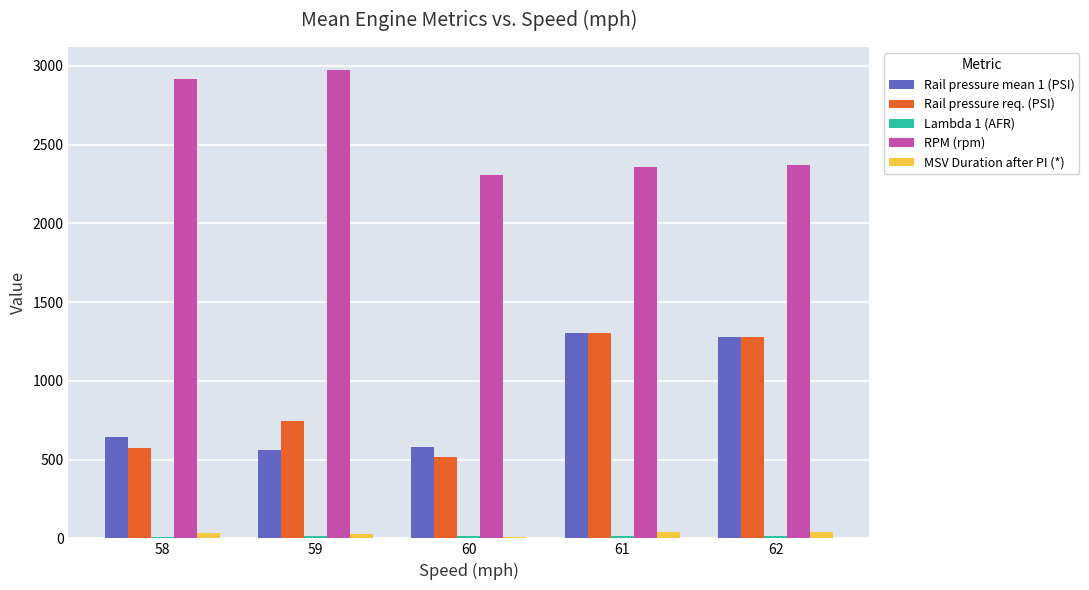

What is the highest value of the RPM (rpm) series?

2971.0